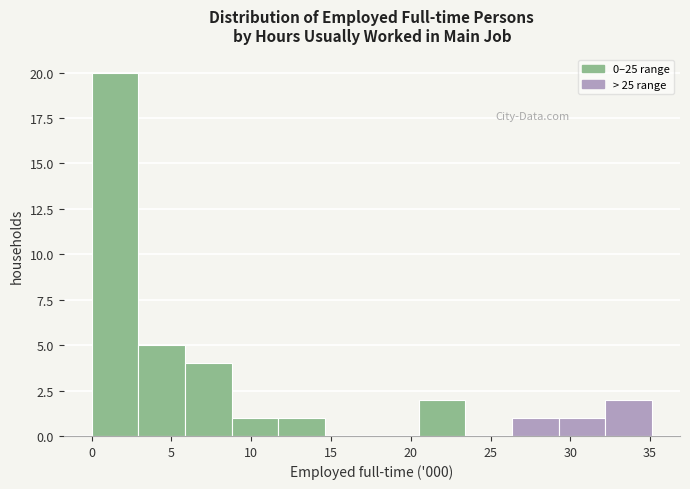

Reading left to right, transcribe this chart: for each bar, give the range it covers on the x-axis and its height. Neither the bar edges nor the heights are printed on the chart, so give them approximately, as read against the axes.

0.0 to 3.0: 20
3.0 to 6.0: 5
6.0 to 9.0: 4
9.0 to 11.5: 1
11.5 to 14.5: 1
14.5 to 17.5: 0
17.5 to 20.5: 0
20.5 to 23.5: 2
23.5 to 26.5: 0
26.5 to 29.5: 1
29.5 to 32.0: 1
32.0 to 35.0: 2